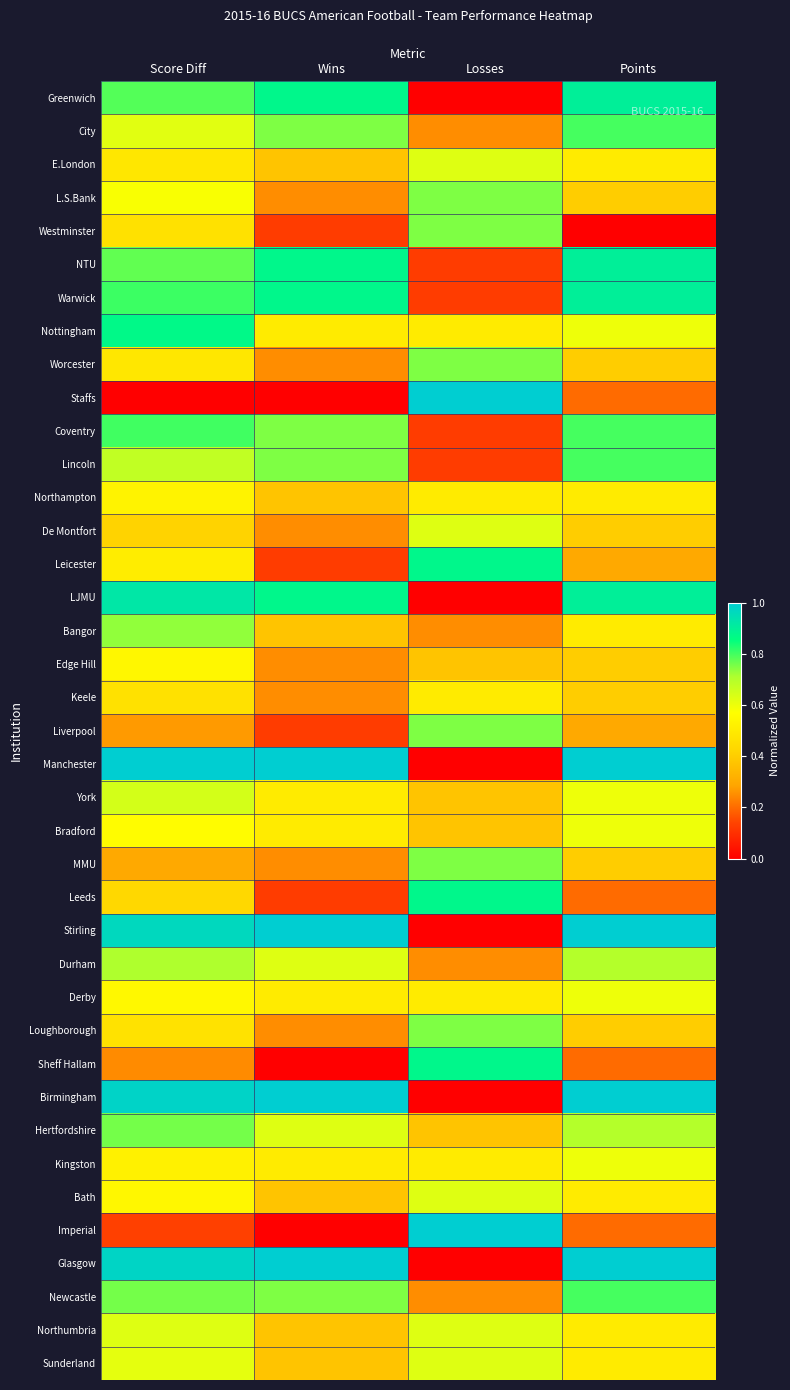

At which category is the sum across all series the highest?

Score Diff